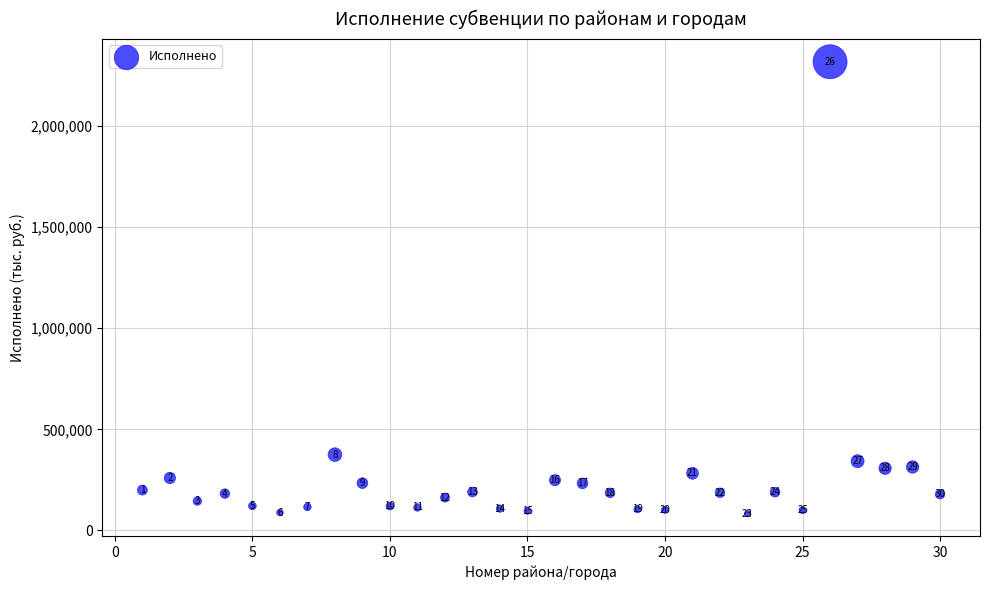

What is the range of Y values (max minus min)?

2235751.4